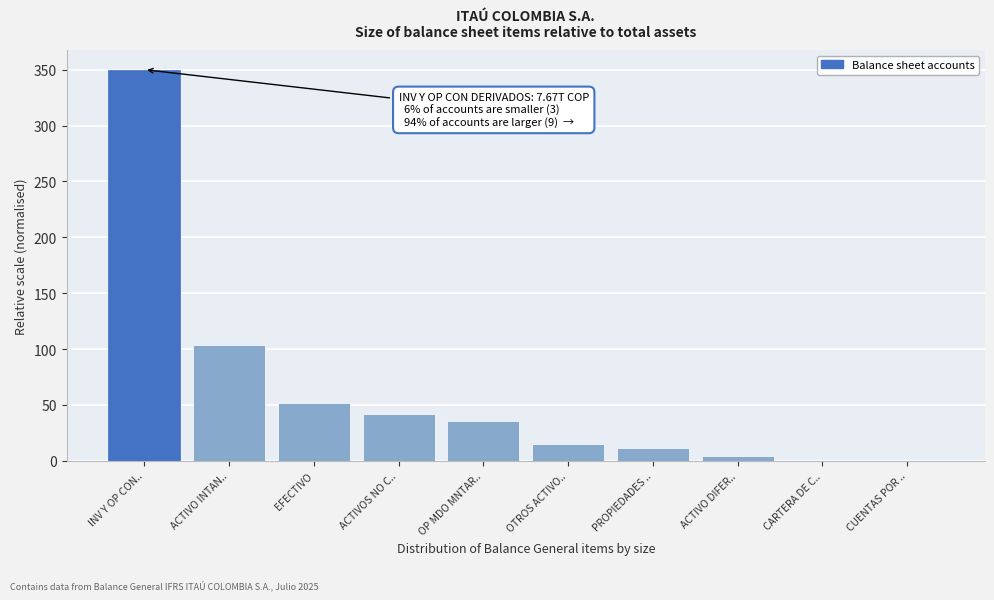

What is the sum of all values?

614.1